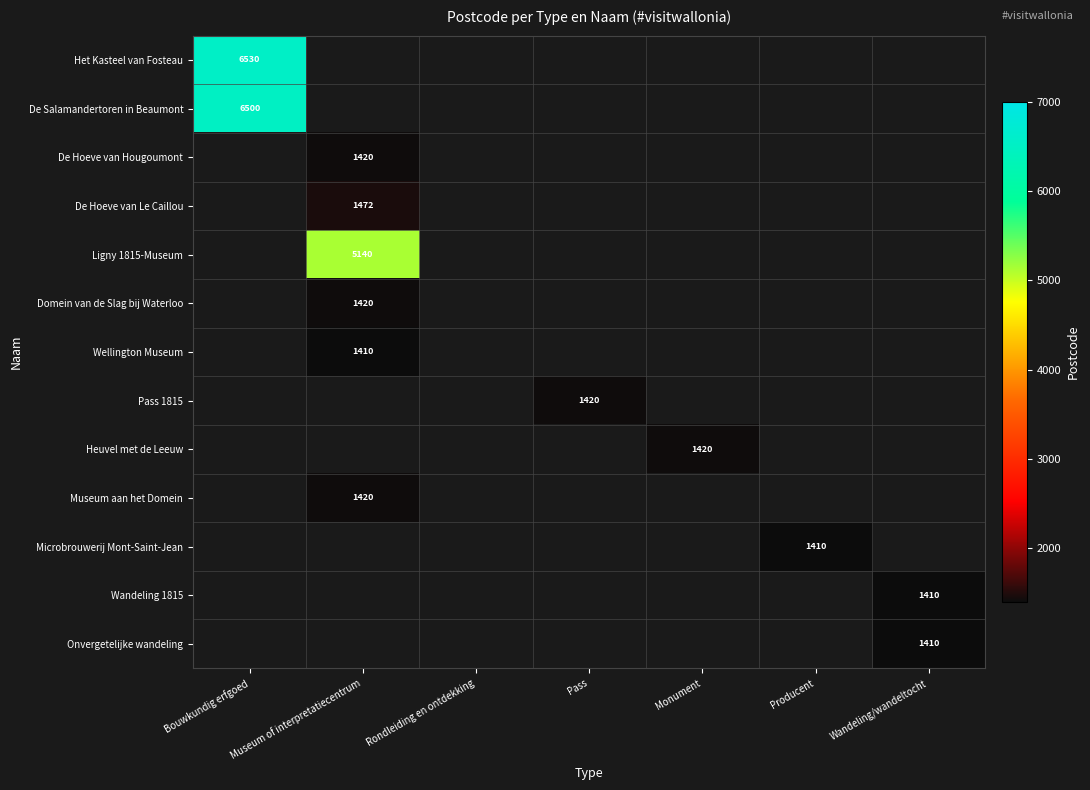

Is the value of Museum aan het Domein at Museum of interpretatiecentrum greater than the value of Microbrouwerij Mont-Saint-Jean at Producent?

Yes